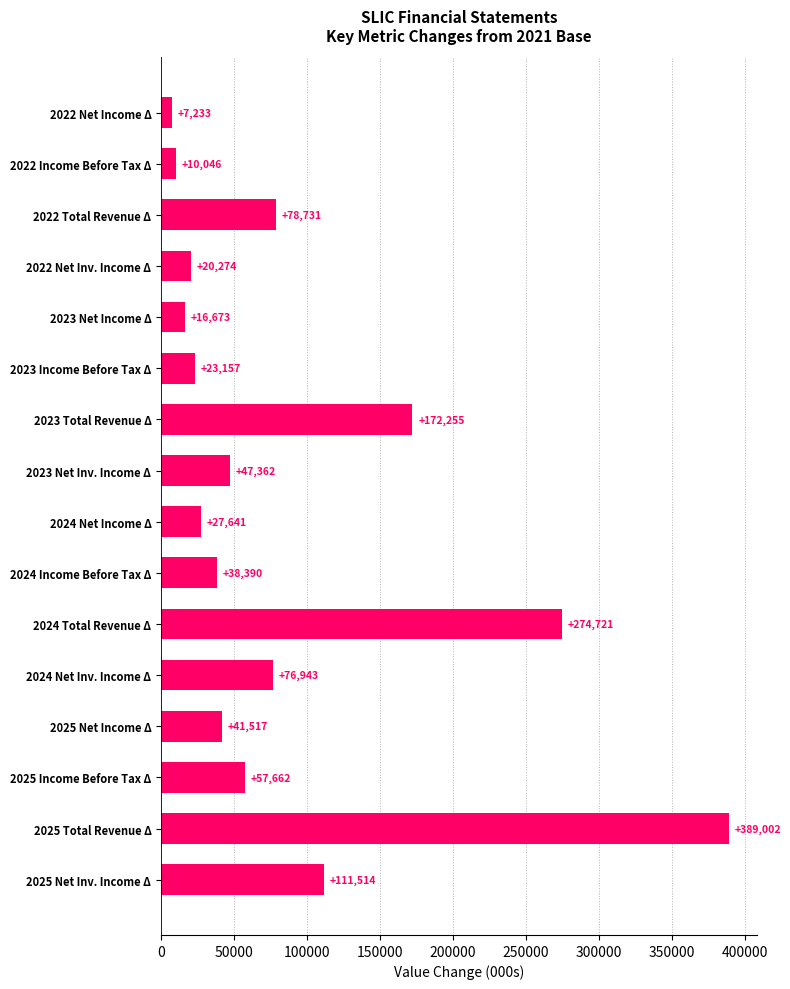

Reading top to bottom, extract all data points from this chart.

7233	10046	78731	20274	16673	23157	172255	47362	27641	38390	274721	76943	41517	57662	389002	111514